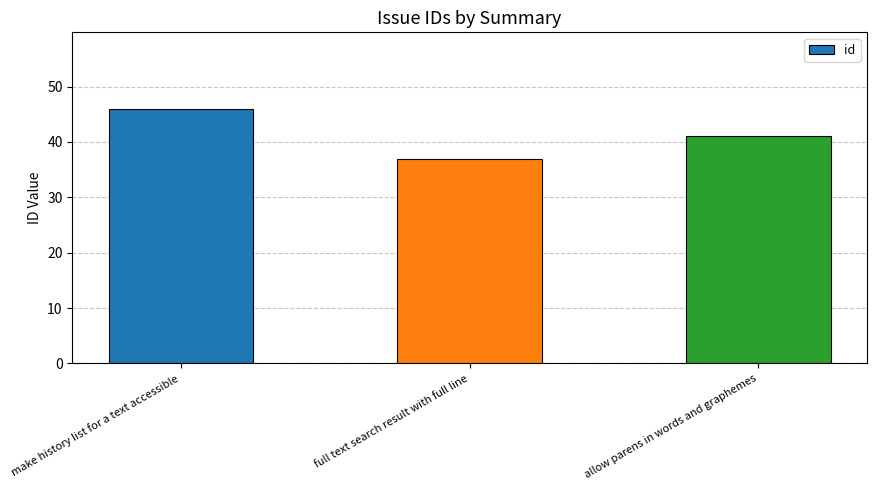

What is the sum of all values?

124